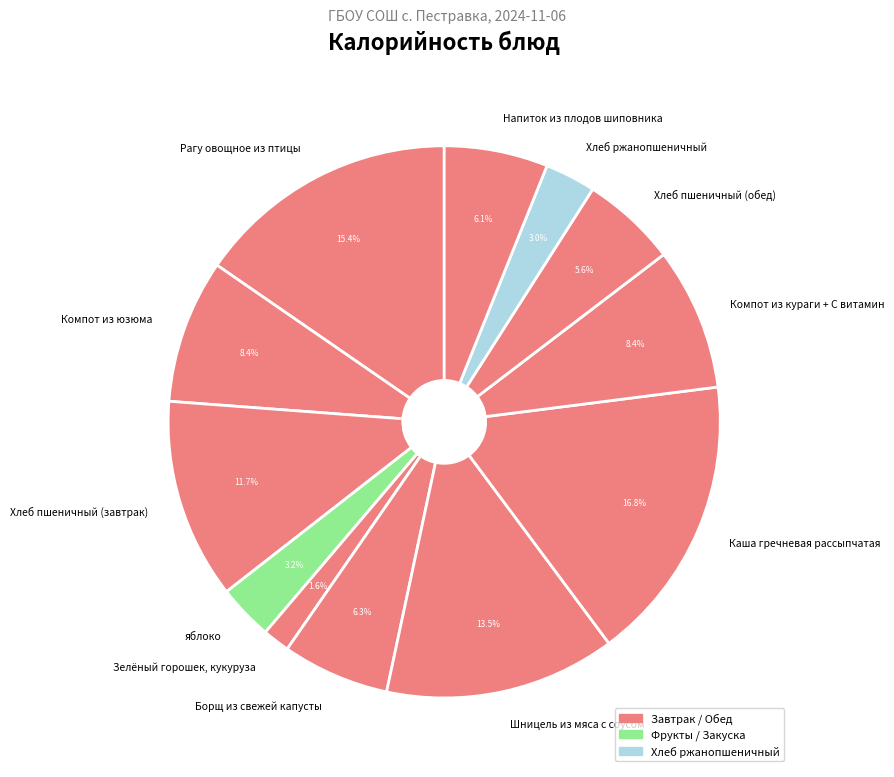

Count the number of slices in the pie.

12